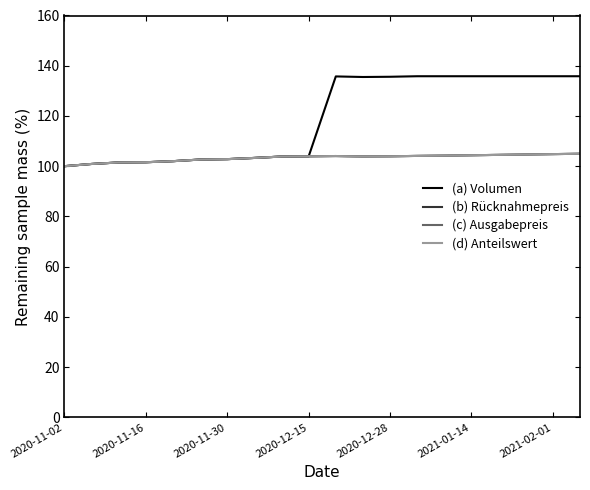

True or false: (b) Rücknahmepreis and (c) Ausgabepreis cross at least once.

False